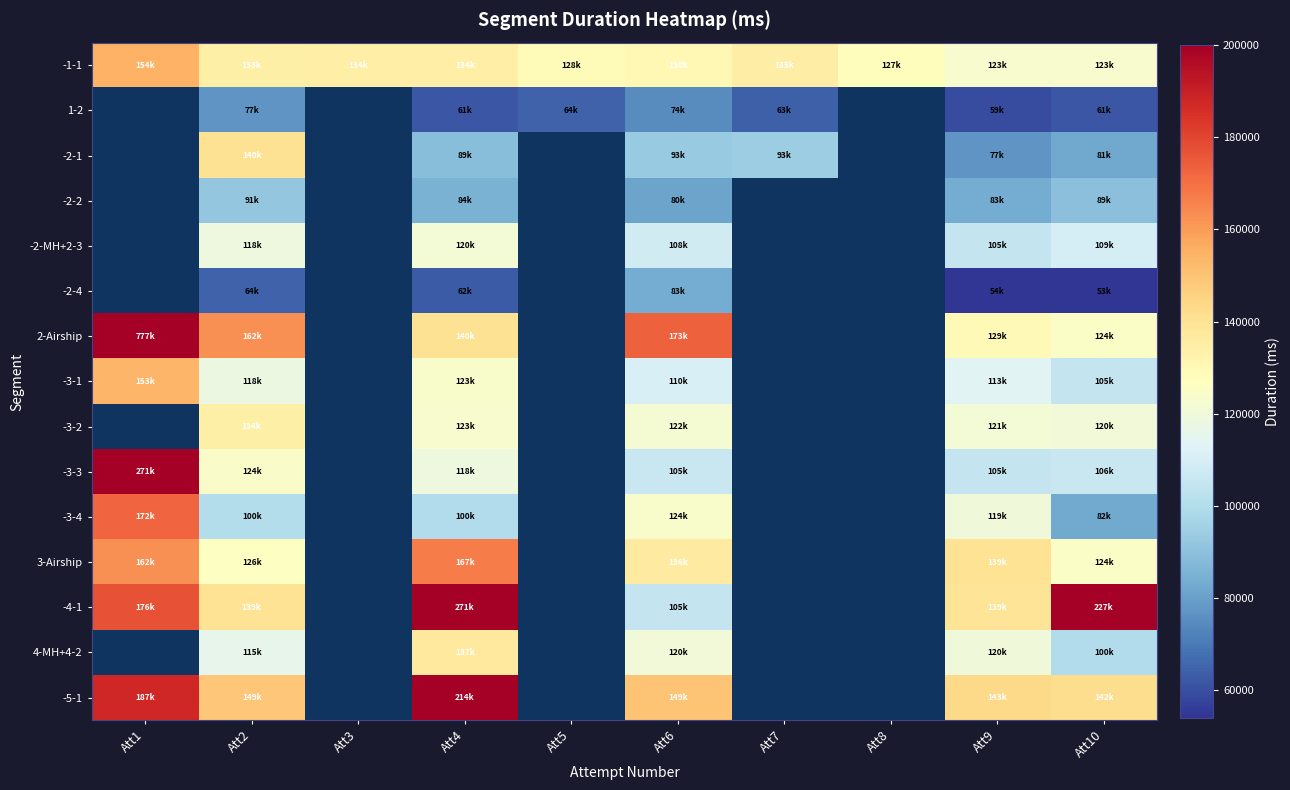

What value does the 1-2 series have at Att4?

61556.0